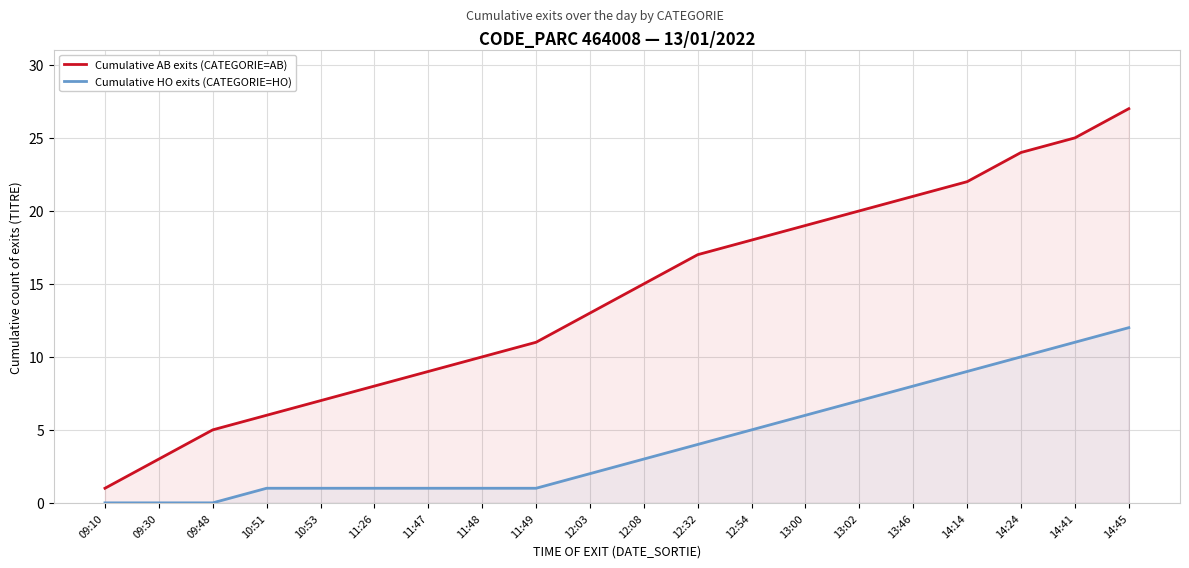

Reading left to right, transcribe all the data shown in this chart.

Cumulative AB exits (CATEGORIE=AB): 09:10=1	09:30=3	09:48=5	10:51=6	10:53=7	11:26=8	11:47=9	11:48=10	11:49=11	12:03=13	12:08=15	12:32=17	12:54=18	13:00=19	13:02=20	13:46=21	14:14=22	14:24=24	14:41=25	14:45=27
Cumulative HO exits (CATEGORIE=HO): 09:10=0	09:30=0	09:48=0	10:51=1	10:53=1	11:26=1	11:47=1	11:48=1	11:49=1	12:03=2	12:08=3	12:32=4	12:54=5	13:00=6	13:02=7	13:46=8	14:14=9	14:24=10	14:41=11	14:45=12